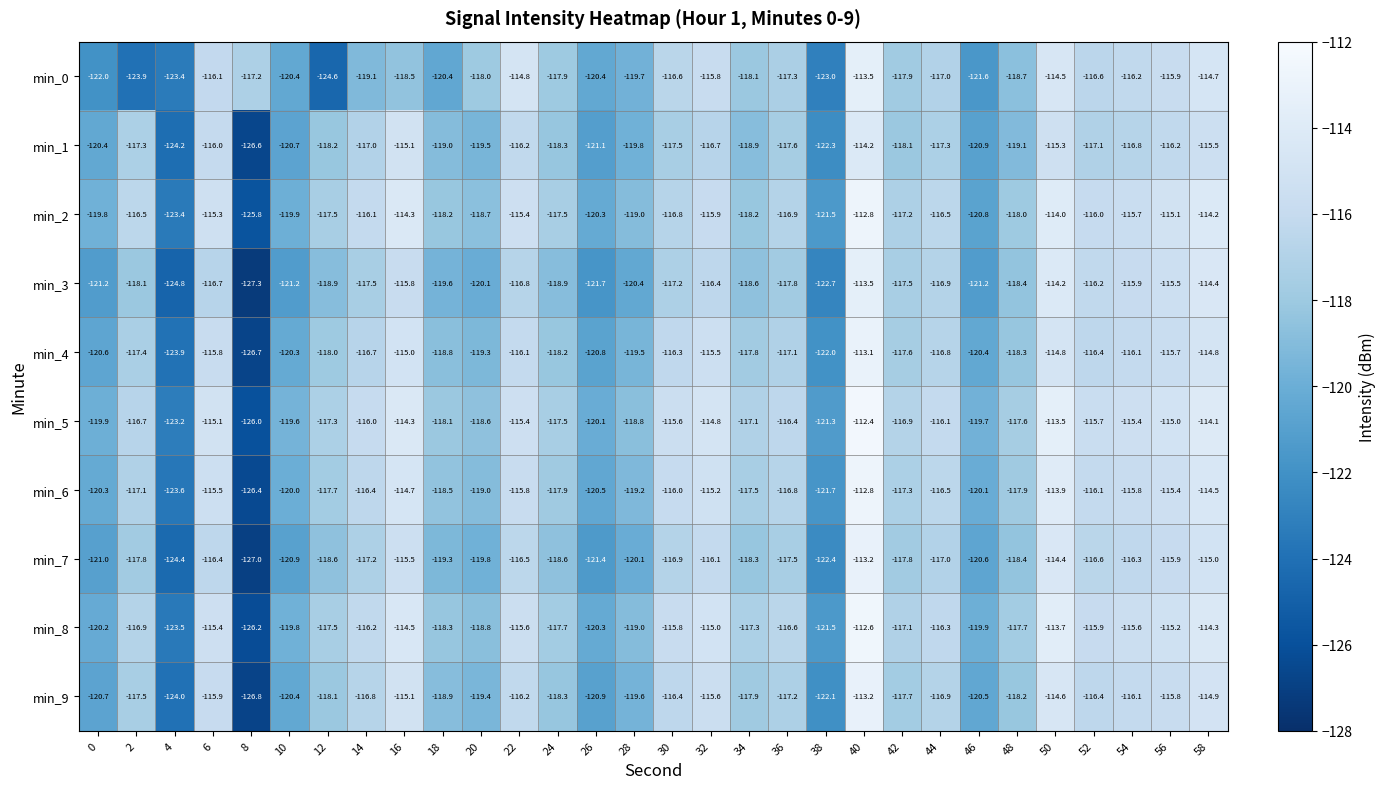

Which series has the largest total across all categories?

min_5